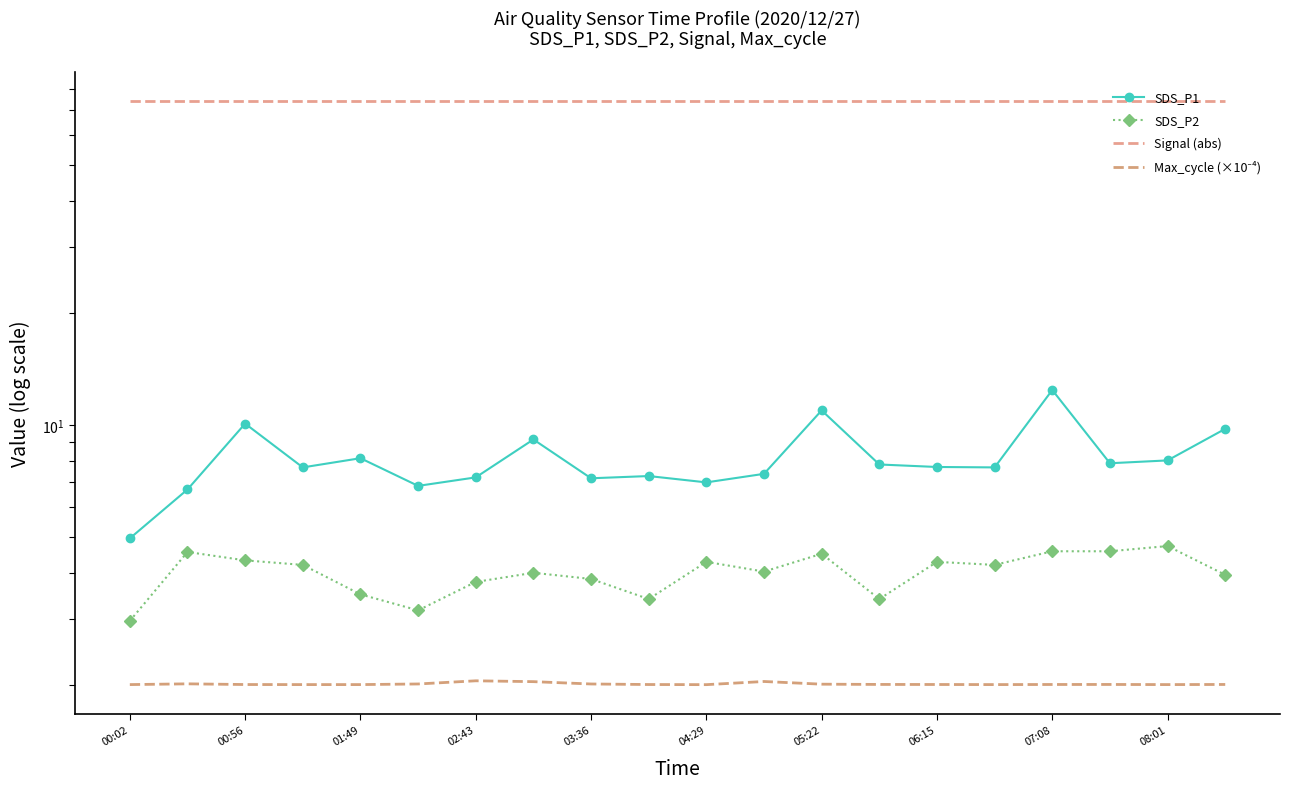

Reading left to right, extract all data points from this chart.

SDS_P1: 5.0	6.7	10.1	7.7	8.1	6.8	7.2	9.1	7.2	7.3	7.0	7.4	10.9	7.8	7.7	7.7	12.4	7.9	8.0	9.8
SDS_P2: 3.0	4.5	4.3	4.2	3.5	3.2	3.8	4.0	3.9	3.4	4.3	4.0	4.5	3.4	4.3	4.2	4.6	4.6	4.7	4.0
Signal (abs): 74.0	74.0	74.0	74.0	74.0	74.0	74.0	74.0	74.0	74.0	74.0	74.0	74.0	74.0	74.0	74.0	74.0	74.0	74.0	74.0
Max_cycle (×10⁻⁴): 2.0	2.0	2.0	2.0	2.0	2.0	2.0	2.0	2.0	2.0	2.0	2.0	2.0	2.0	2.0	2.0	2.0	2.0	2.0	2.0